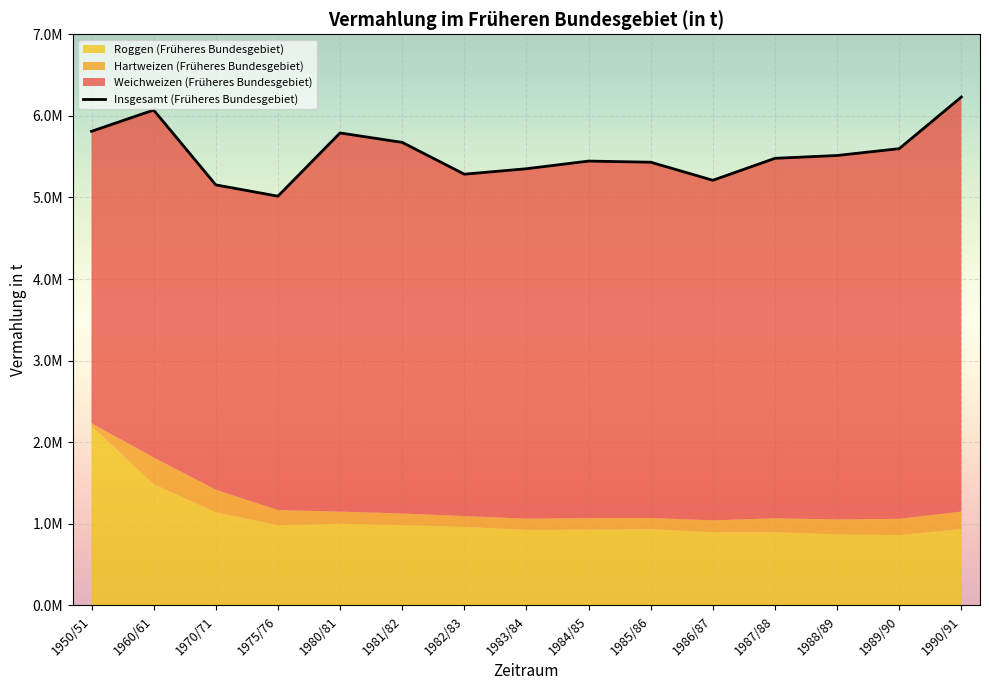

Reading left to right, extract all data points from this chart.

Weichweizen (Früheres Bundesgebiet): 1950/51=3578368	1960/61=4257769	1970/71=3735788	1975/76=3847544	1980/81=4640403	1981/82=4548089	1982/83=4190612	1983/84=4288203	1984/85=4375418	1985/86=4360242	1986/87=4167618	1987/88=4411702	1988/89=4460160	1989/90=4536605	1990/91=5080142
Hartweizen (Früheres Bundesgebiet): 1950/51=34369	1960/61=327253	1970/71=277435	1975/76=185019	1980/81=148482	1981/82=142282	1982/83=131772	1983/84=137806	1984/85=141775	1985/86=137515	1986/87=146174	1987/88=170002	1988/89=183506	1989/90=198757	1990/91=213270
Roggen (Früheres Bundesgebiet): 1950/51=2198300	1960/61=1486440	1970/71=1141220	1975/76=983501	1980/81=1001890	1981/82=984940	1982/83=963147	1983/84=926261	1984/85=928912	1985/86=934450	1986/87=896977	1987/88=898183	1988/89=870984	1989/90=862938	1990/91=937853
Insgesamt (Früheres Bundesgebiet): 1950/51=5811037	1960/61=6071462	1970/71=5154443	1975/76=5016064	1980/81=5790775	1981/82=5675311	1982/83=5285531	1983/84=5352270	1984/85=5446105	1985/86=5432207	1986/87=5210769	1987/88=5479887	1988/89=5514650	1989/90=5598300	1990/91=6231265